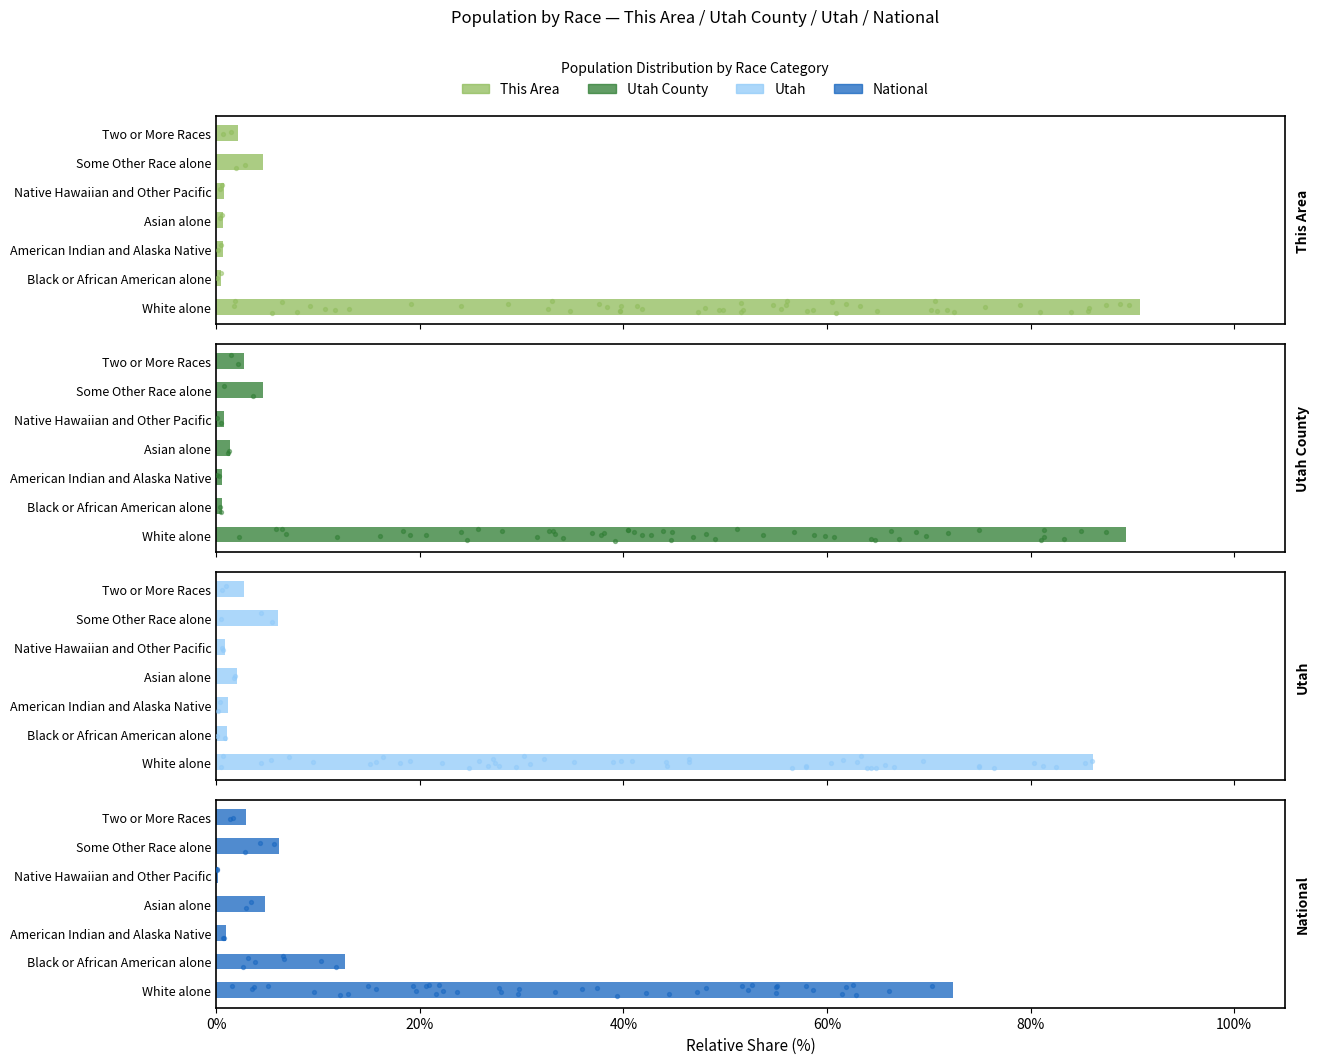

Which series has the widest spread of Y values?

This Area